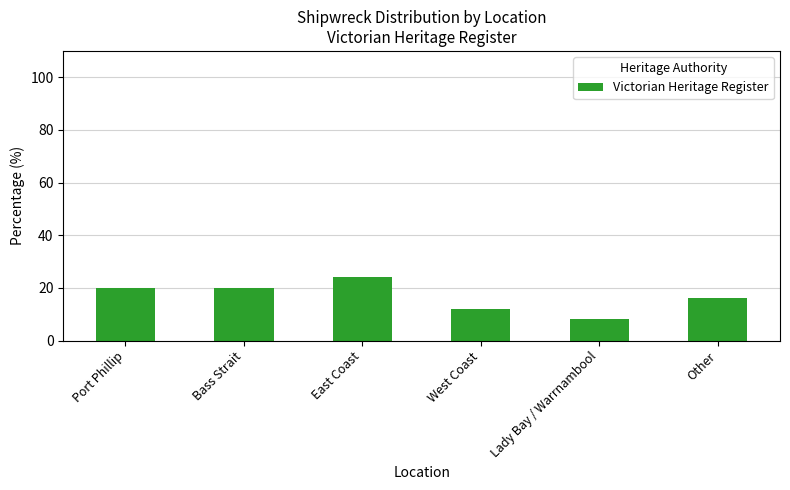

What is the sum of the values at Port Phillip and East Coast?

44